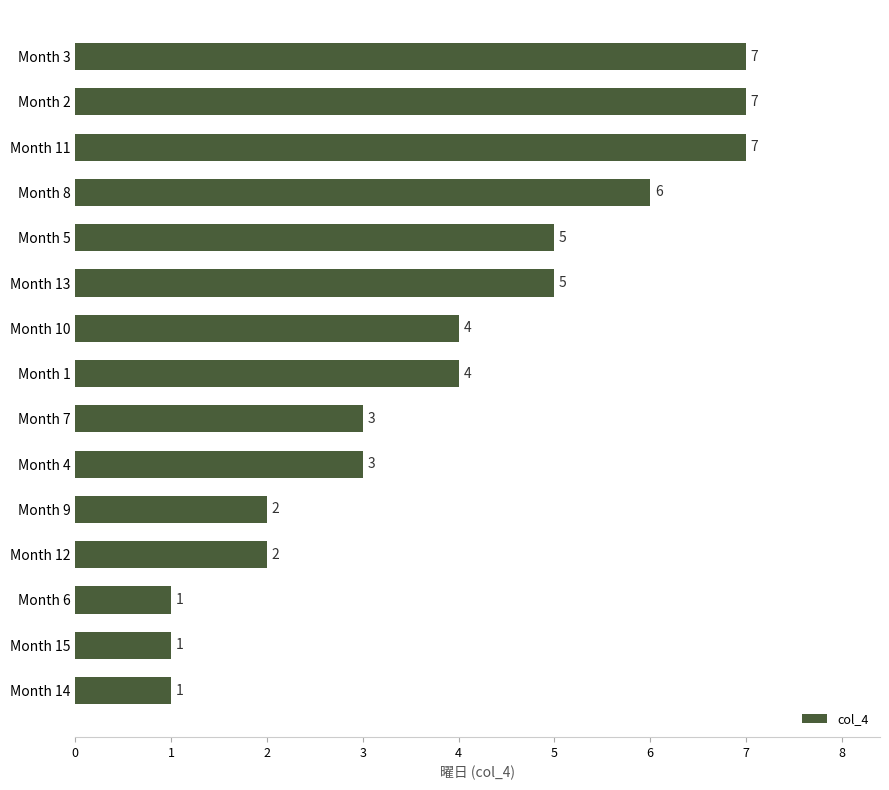

What is the average value?

4